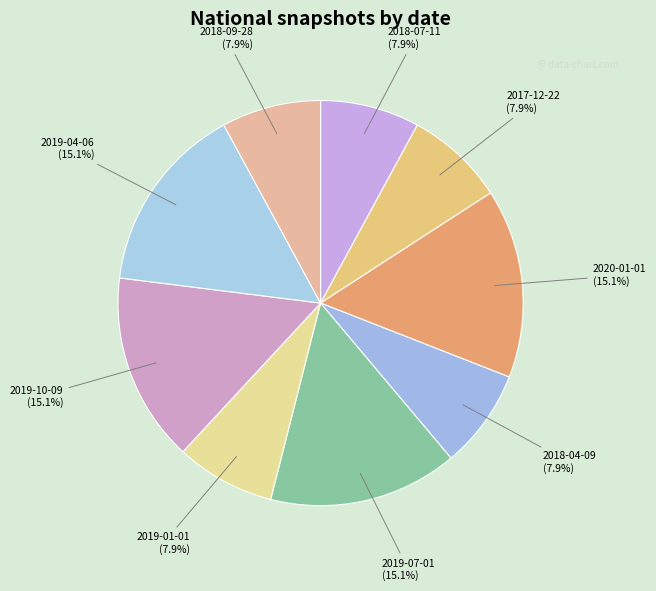

Count the number of slices in the pie.

9